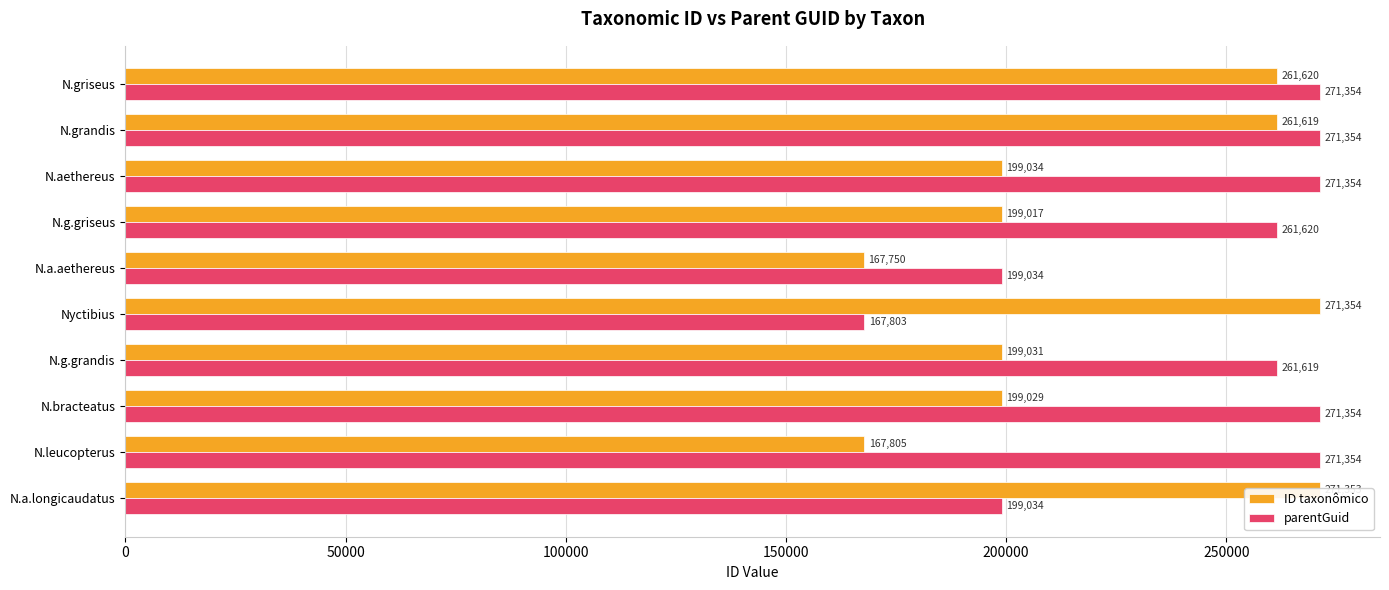

Which series has the widest spread of values?

ID taxonômico